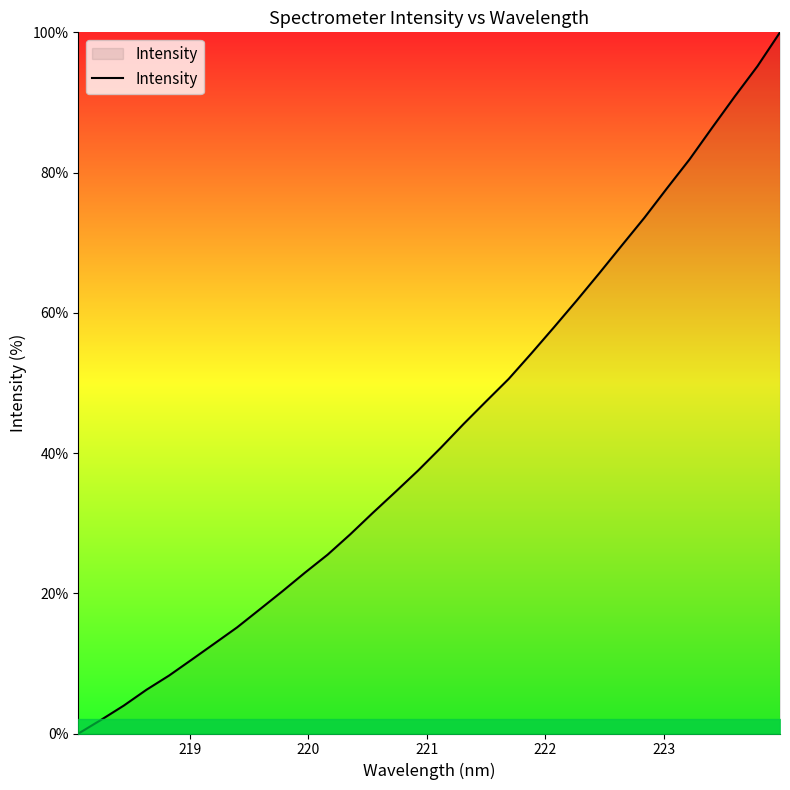

What is the difference between the maximum and minimum values?

100.0